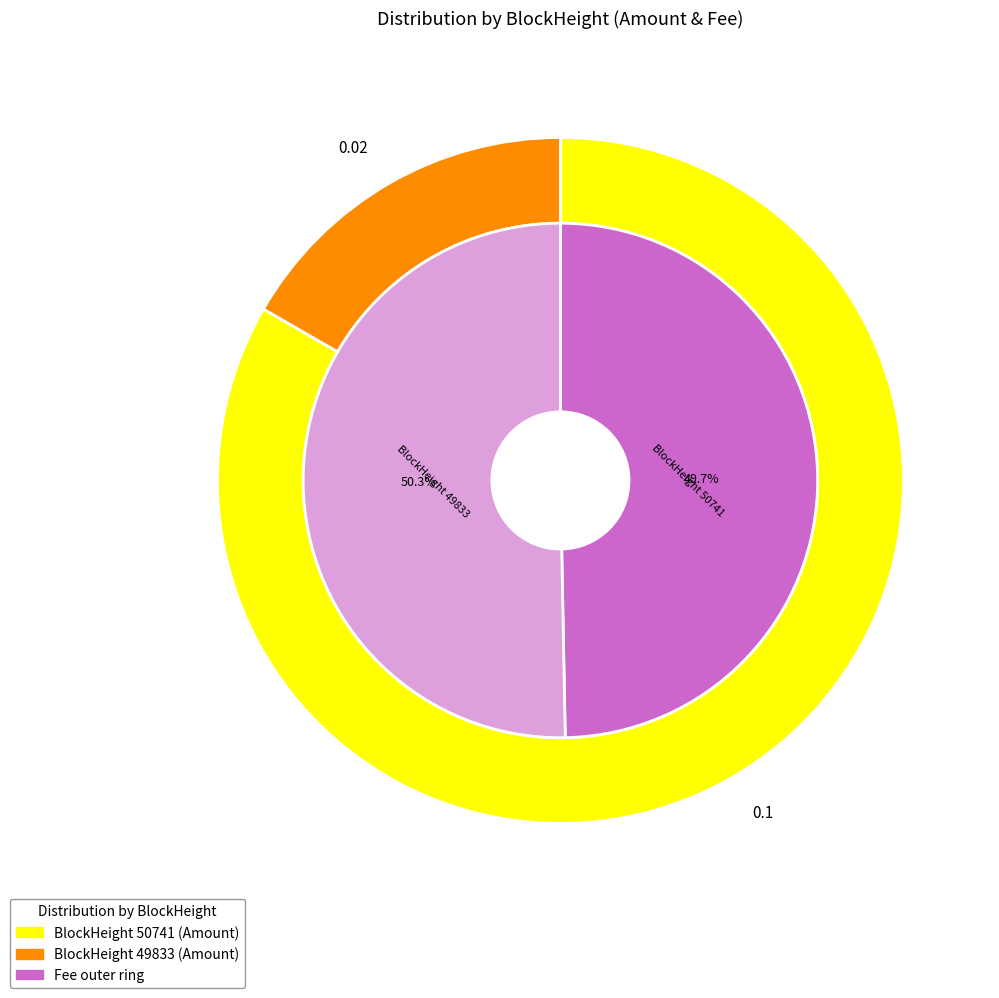

Is 50741 the majority of the pie?

No